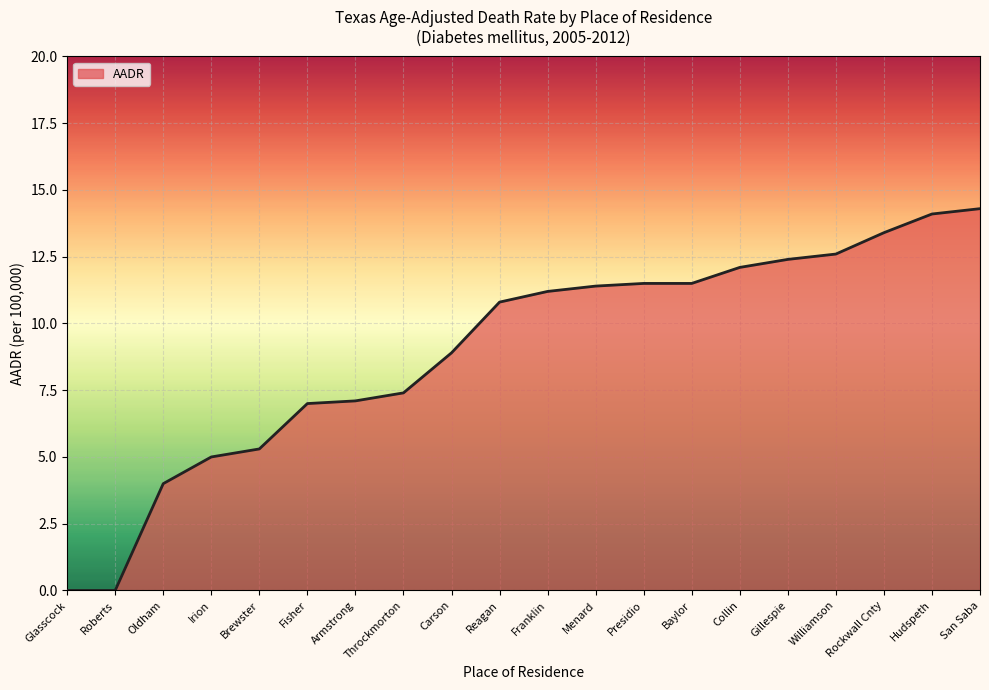

What is the sum of the values at Baylor and San Saba?

25.8